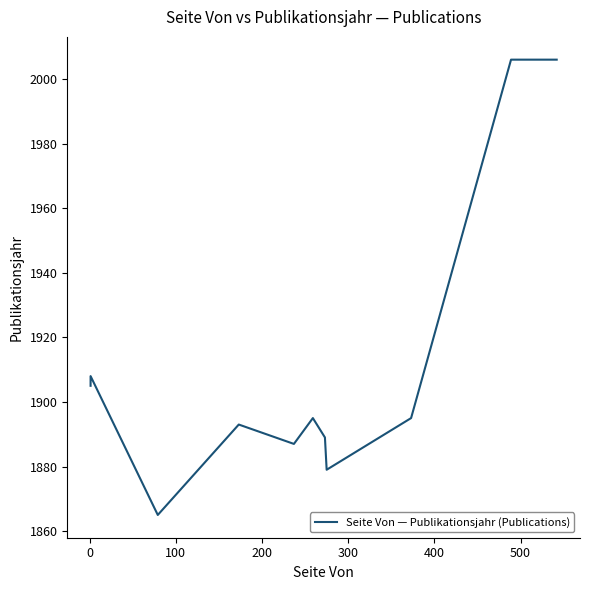

Is this an area chart (filled region under the line)?

No